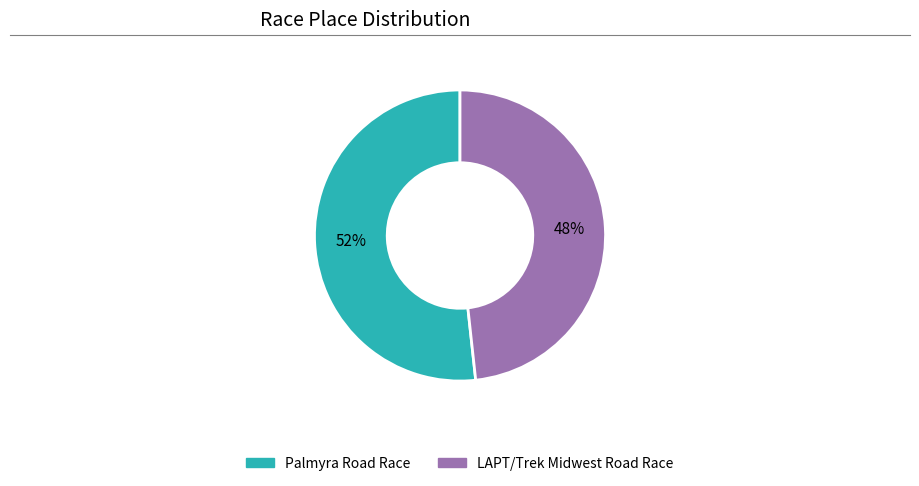

To the nearest percent, what is the average slice percentage?

50%